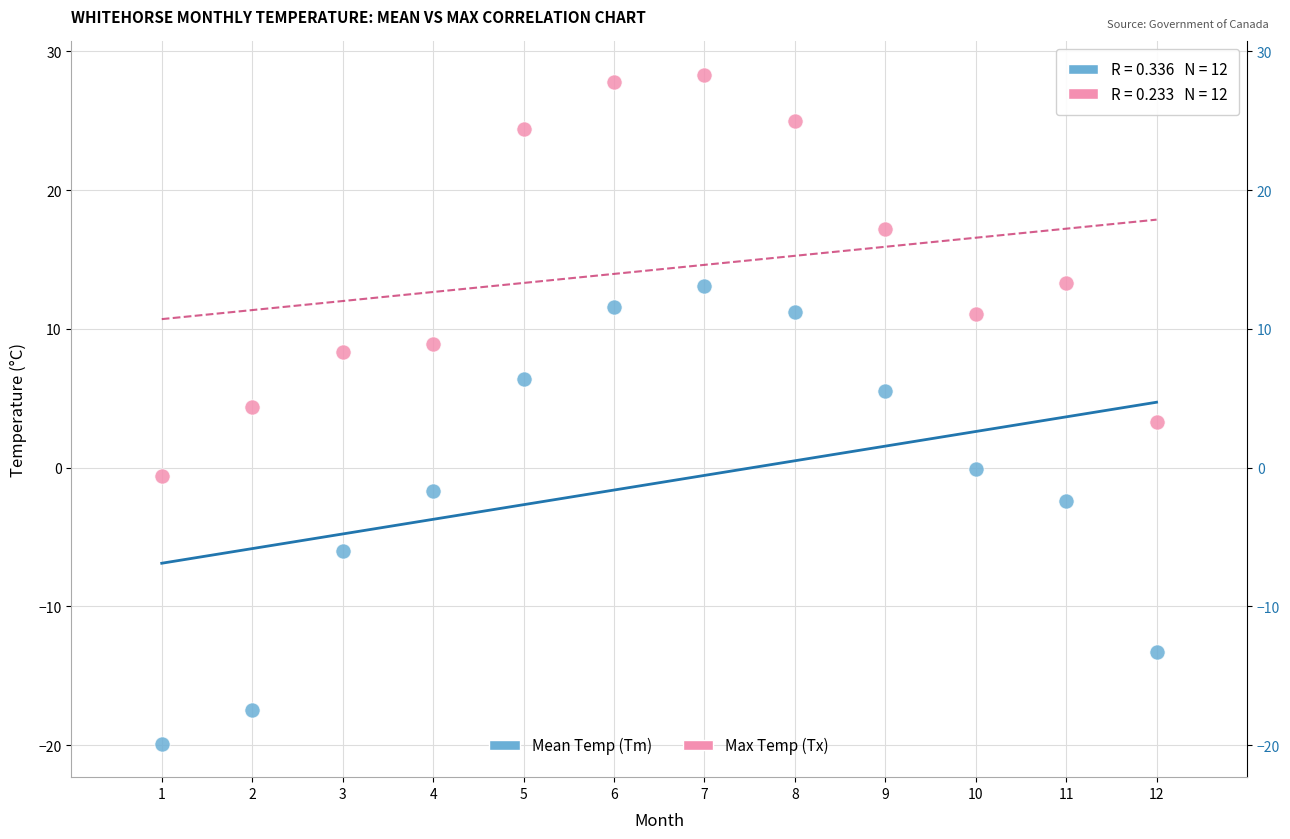

Which series reaches the maximum Y coordinate?

Max Temp (Tx)